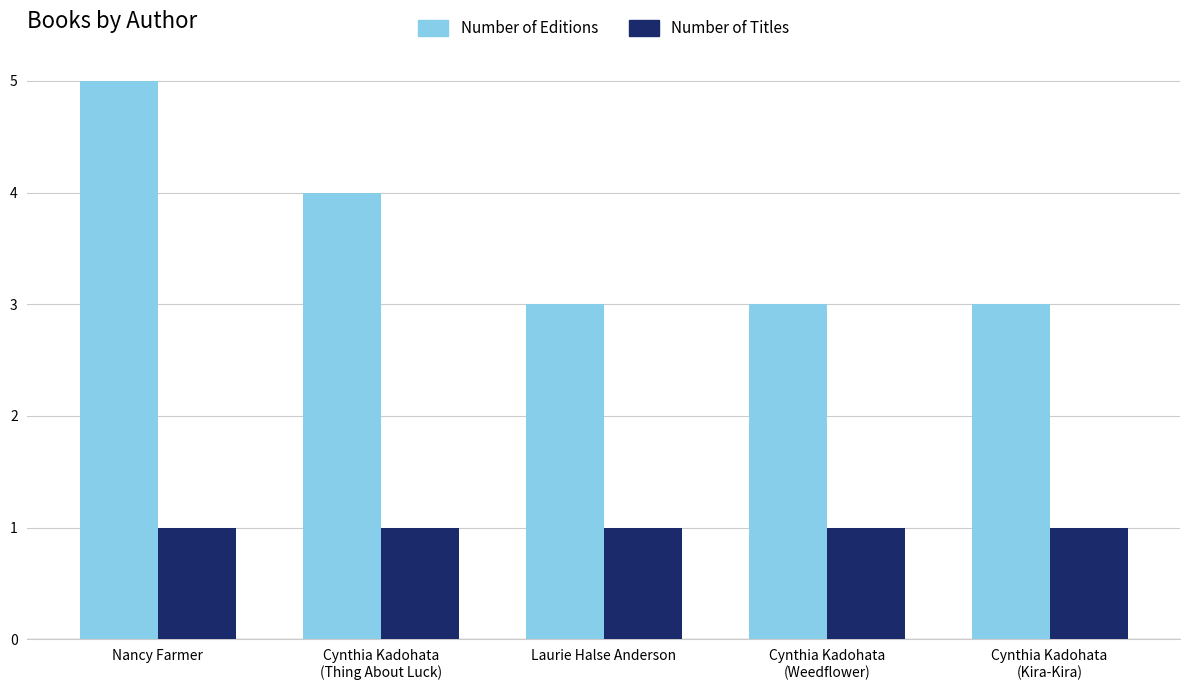

Does the chart contain stacked bars?

No